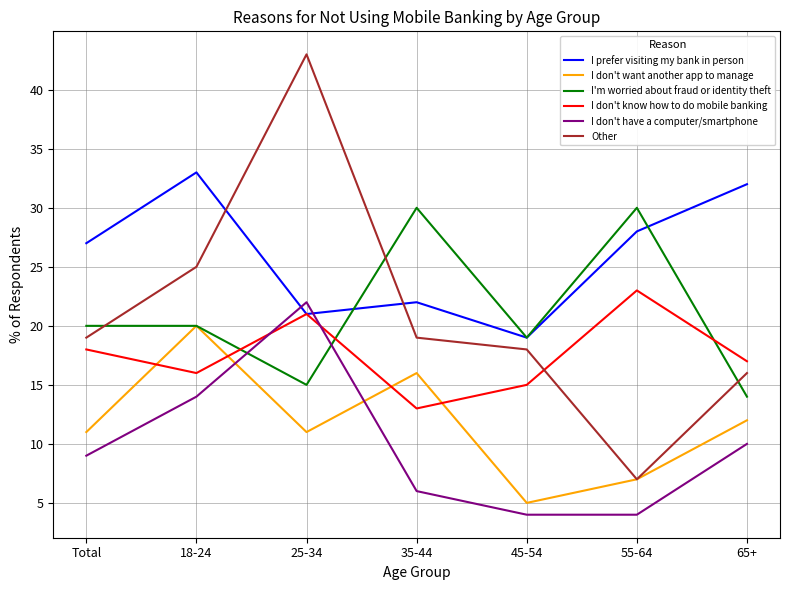

How many interior local valleys does the I'm worried about fraud or identity theft series have?

2